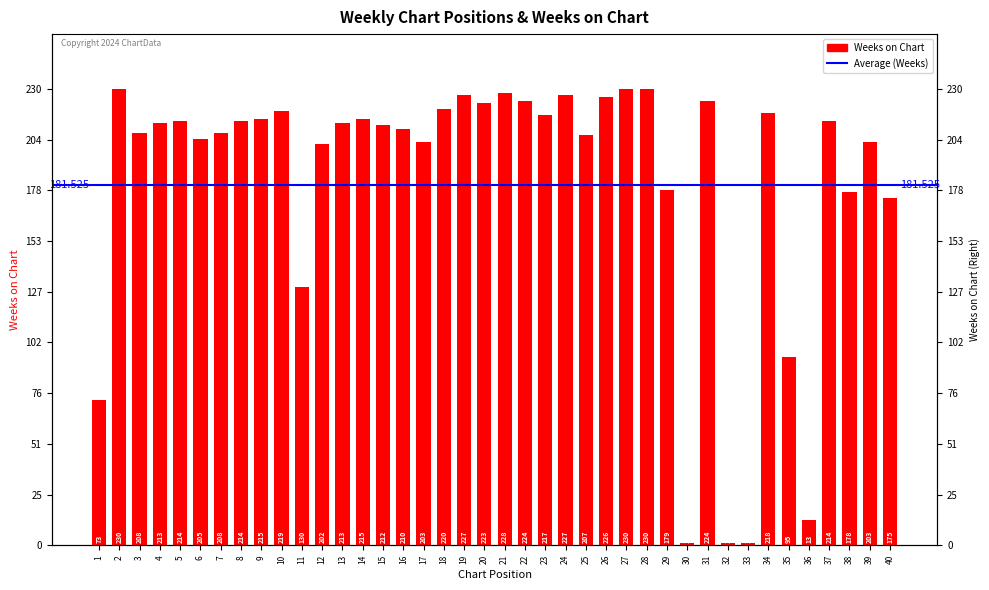

What is the value of the 25th bar from the left?

207